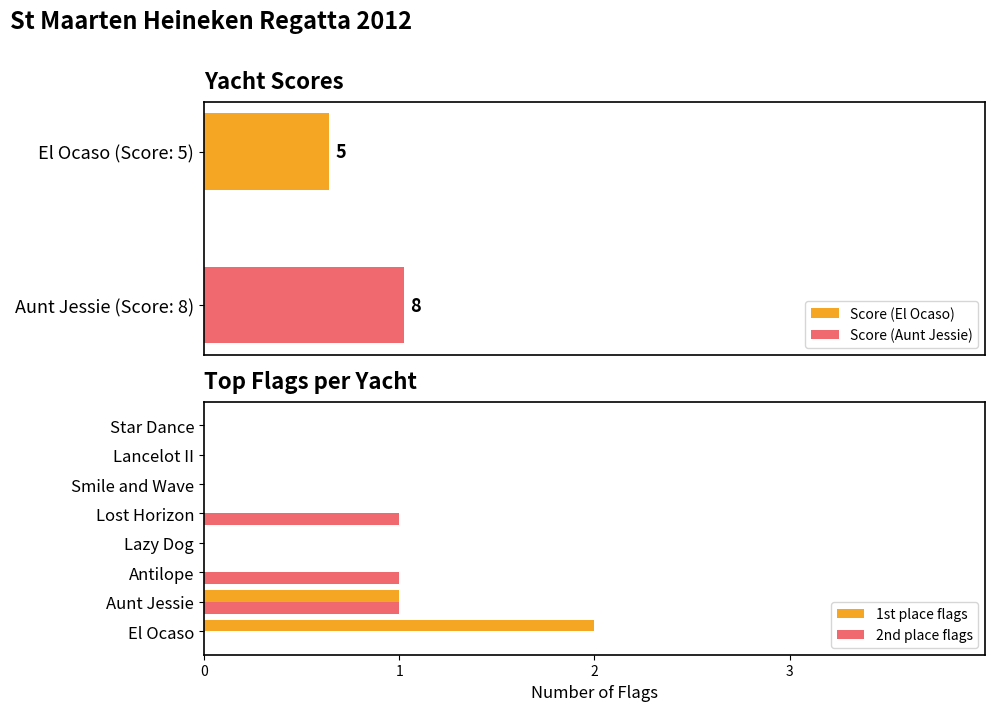

The 2nd place flags series shows 0 at Lazy Dog. True or false?

True